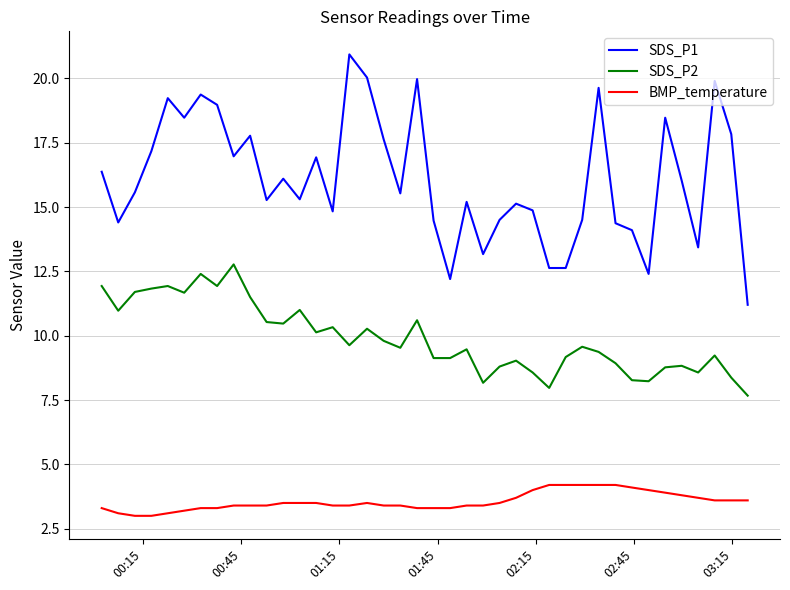

Rank the series by their average value, from highest to lowest.

SDS_P1, SDS_P2, BMP_temperature